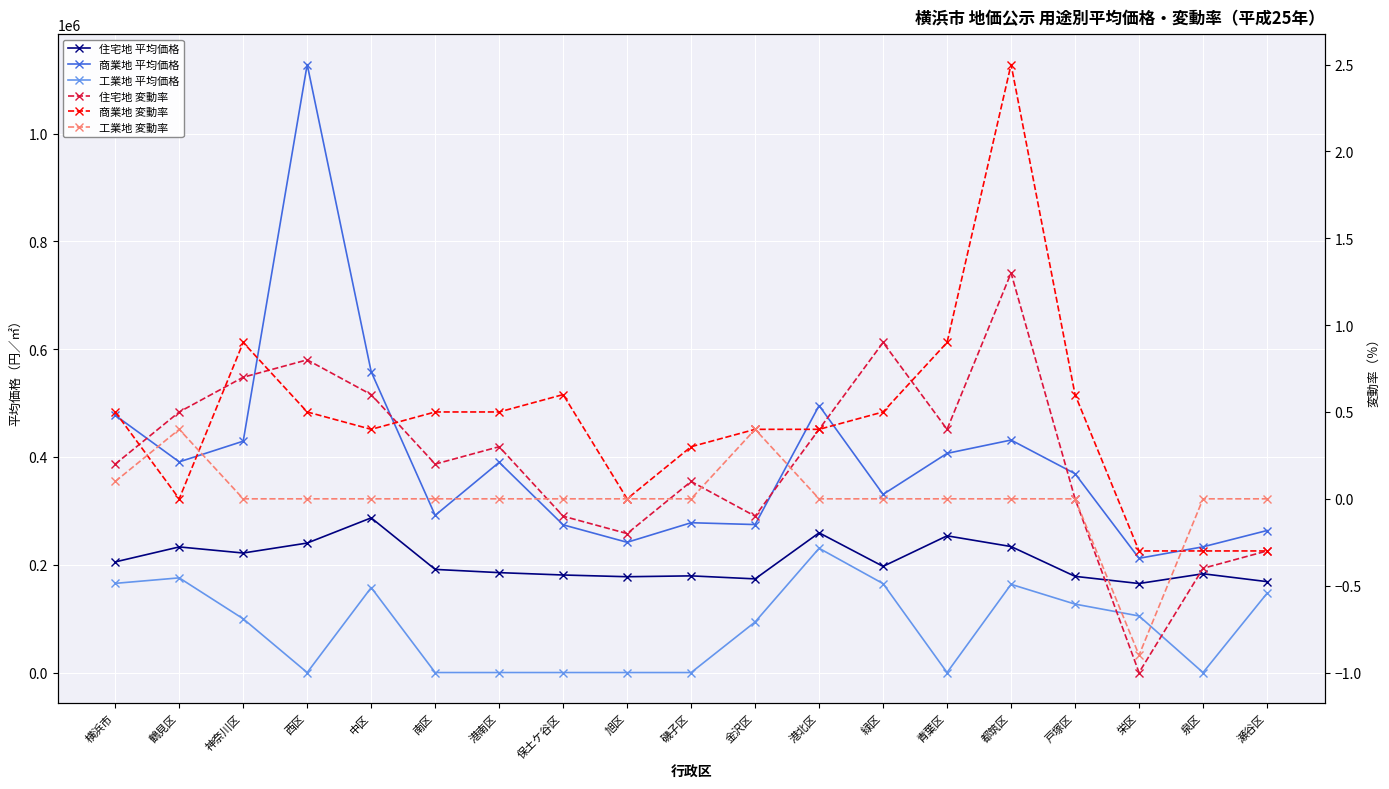

Rank the series at 磯子区 from highest to lowest value.

商業地 平均価格, 住宅地 平均価格, 商業地 変動率, 住宅地 変動率, 工業地 平均価格, 工業地 変動率